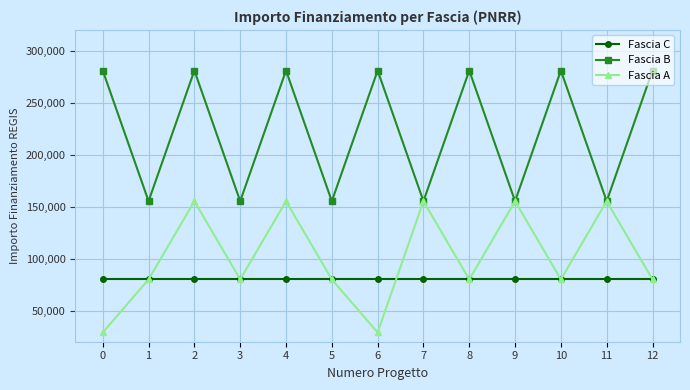

At how many categories does at least one series exceed 180718?

7